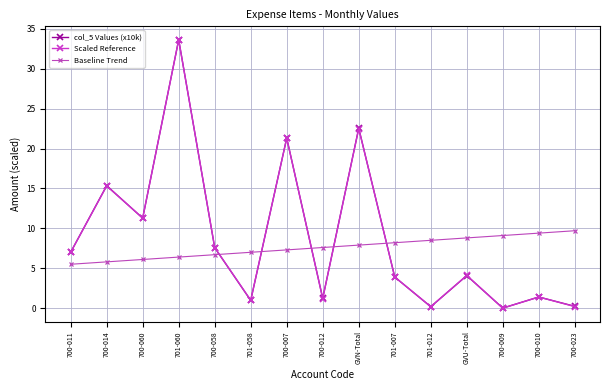

Which series has the widest spread of values?

col_5 Values (x10k)